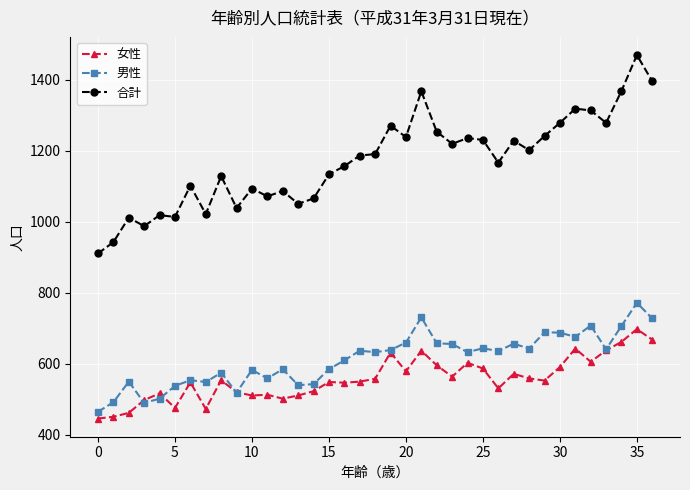

Which series has the largest total across all categories?

合計